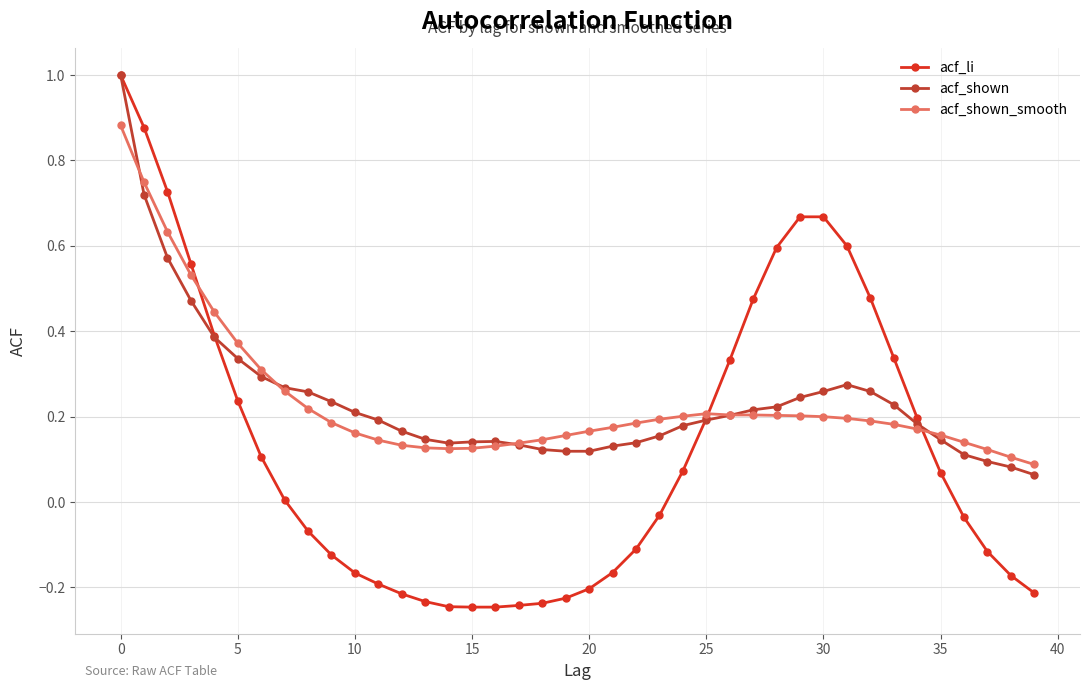

At how many categories does at least one series exceed 0?

40